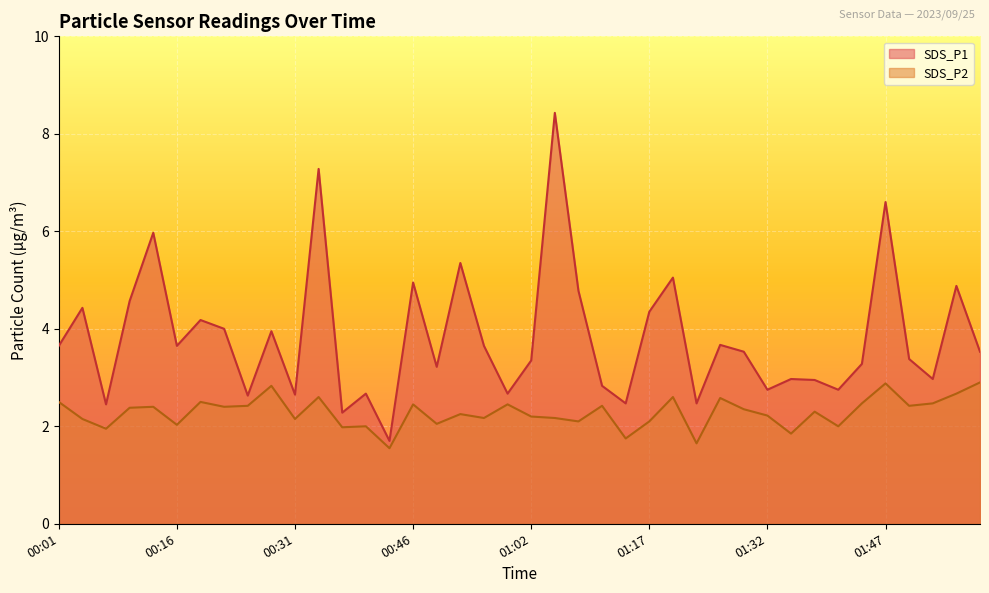

At which category is the sum across all series the highest?

01:05